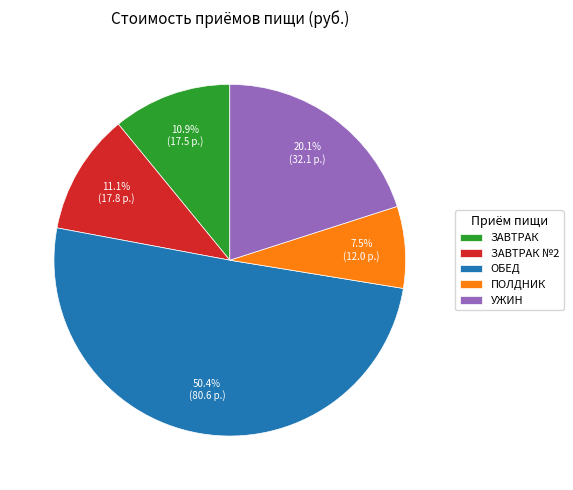

Combined, what portion of the pie is УЖИН and ЗАВТРАК №2?

31.2%